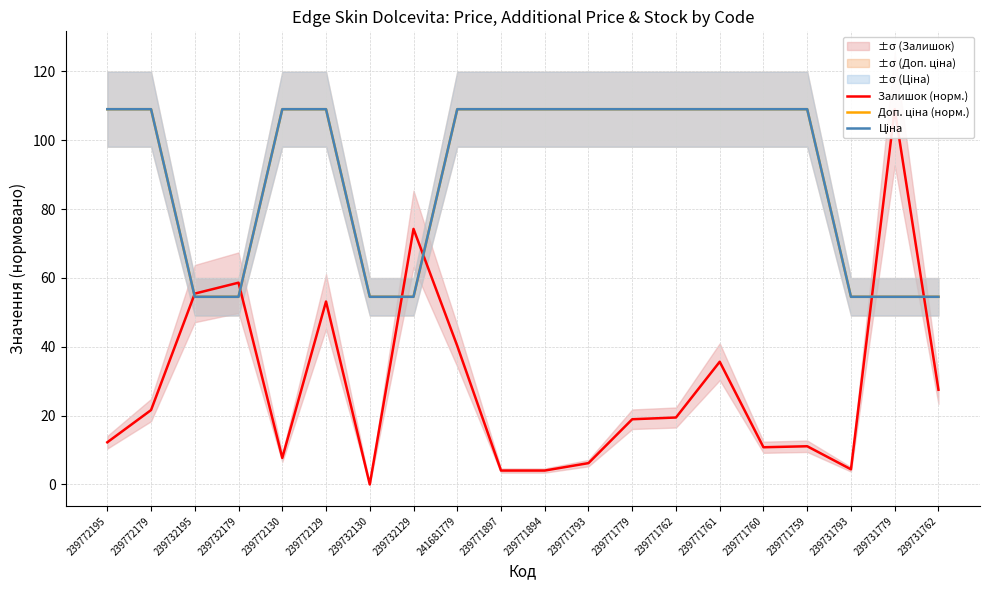

Between 239731779 and 239731762, which series saw the biggest shift?

Залишок (норм.)